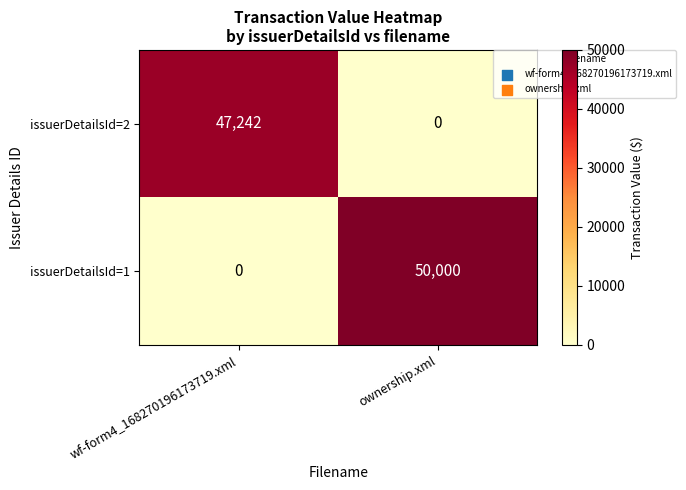

The value of issuerDetailsId=2 at ownership.xml is 0. True or false?

True